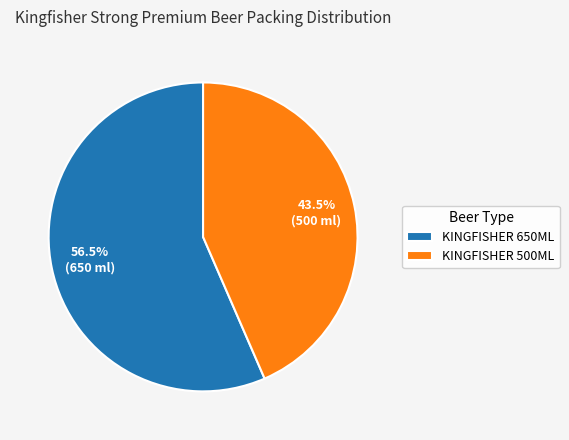

Does any single category account for the majority?

Yes